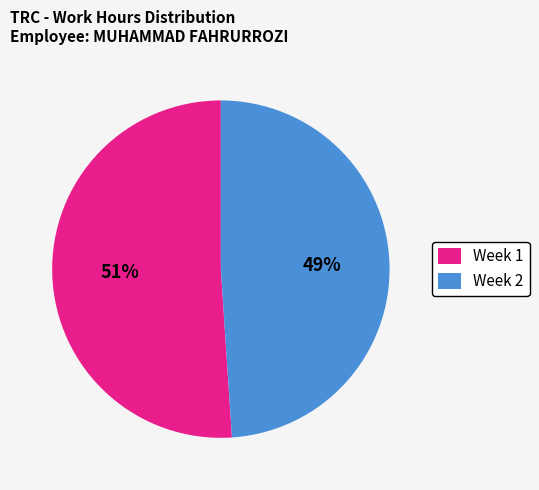

Do Week 1 and Week 2 together represent more than half of the pie?

Yes